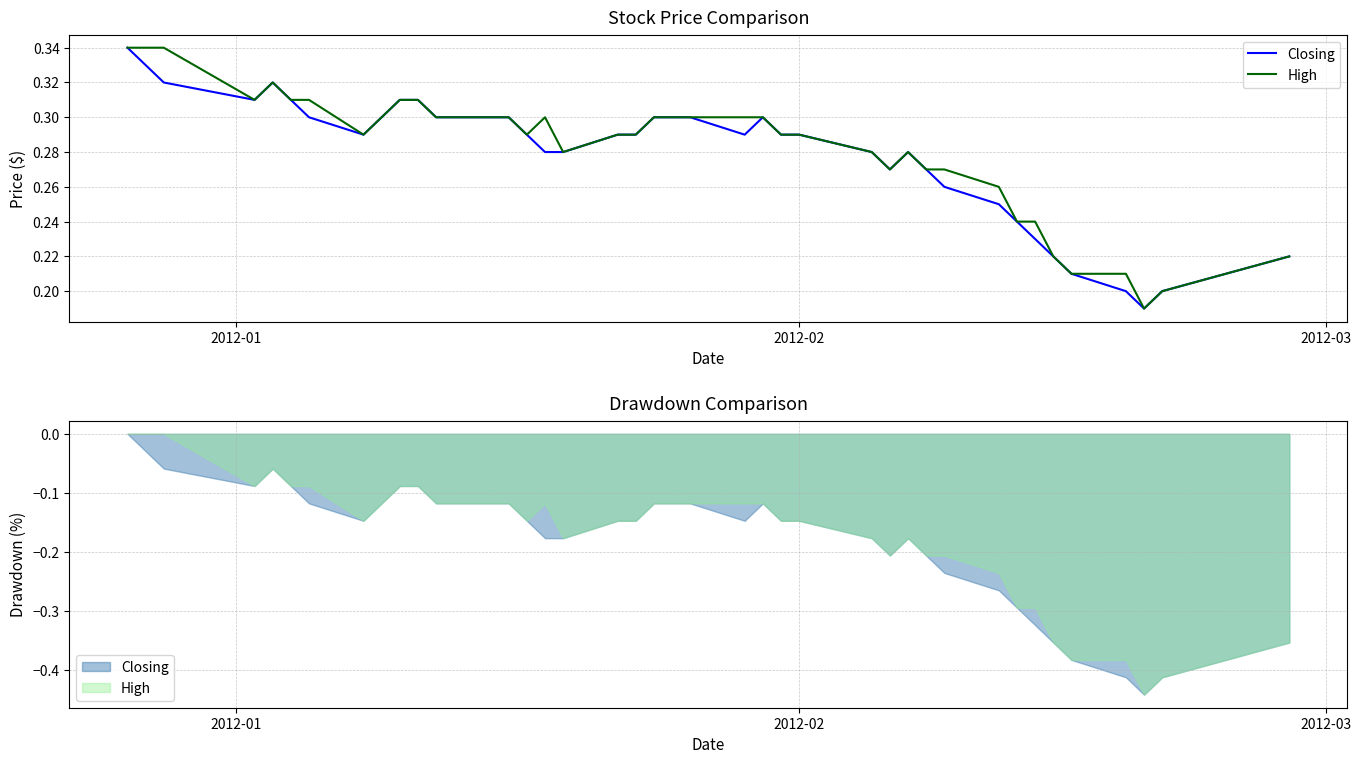

The High series shows 0.4 at 11. True or false?

False